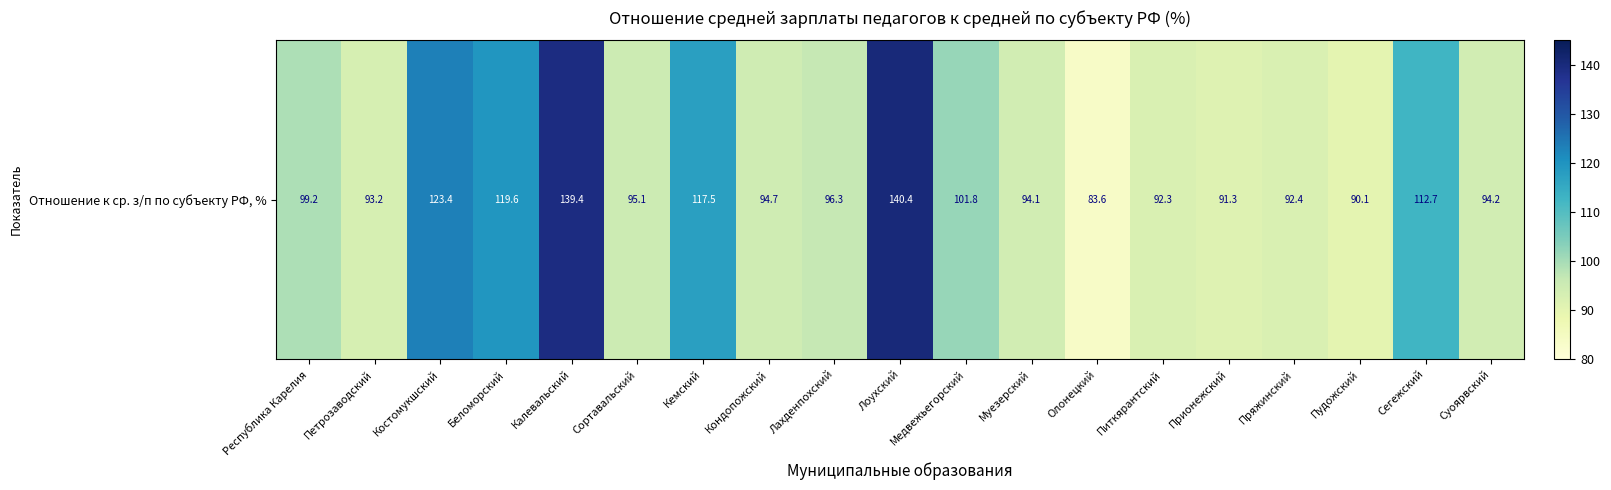

Count the number of categories in the chart.

19